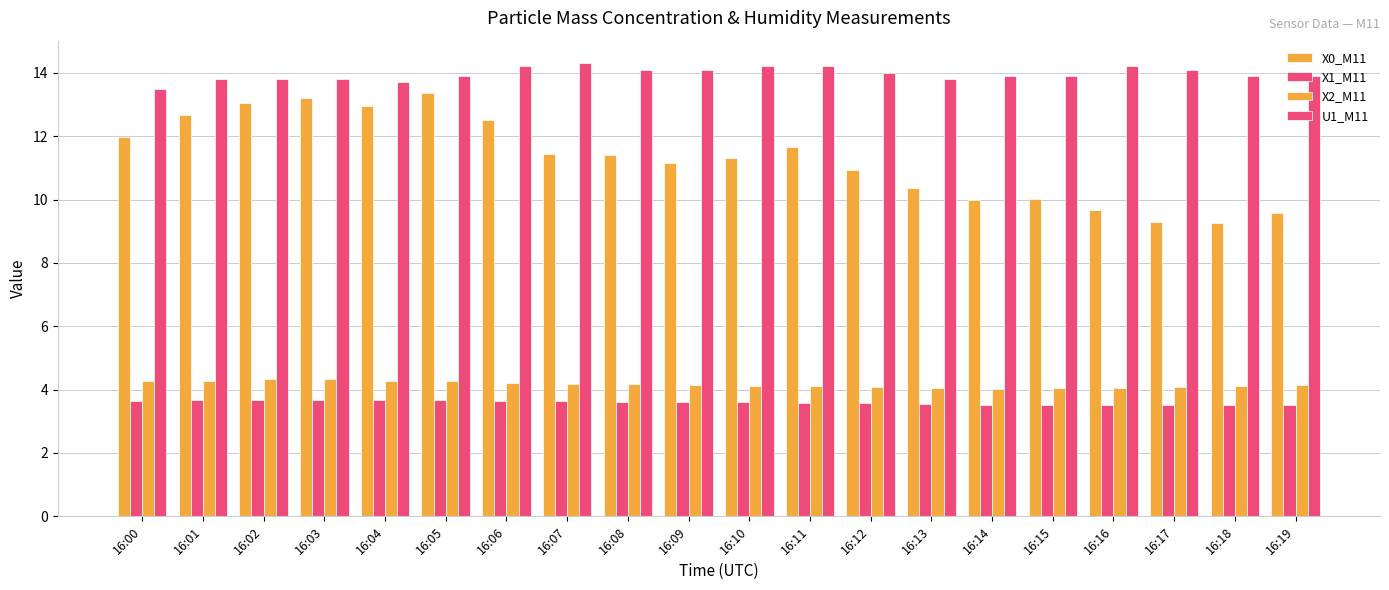

Are the bars grouped side by side (vs. stacked)?

Yes